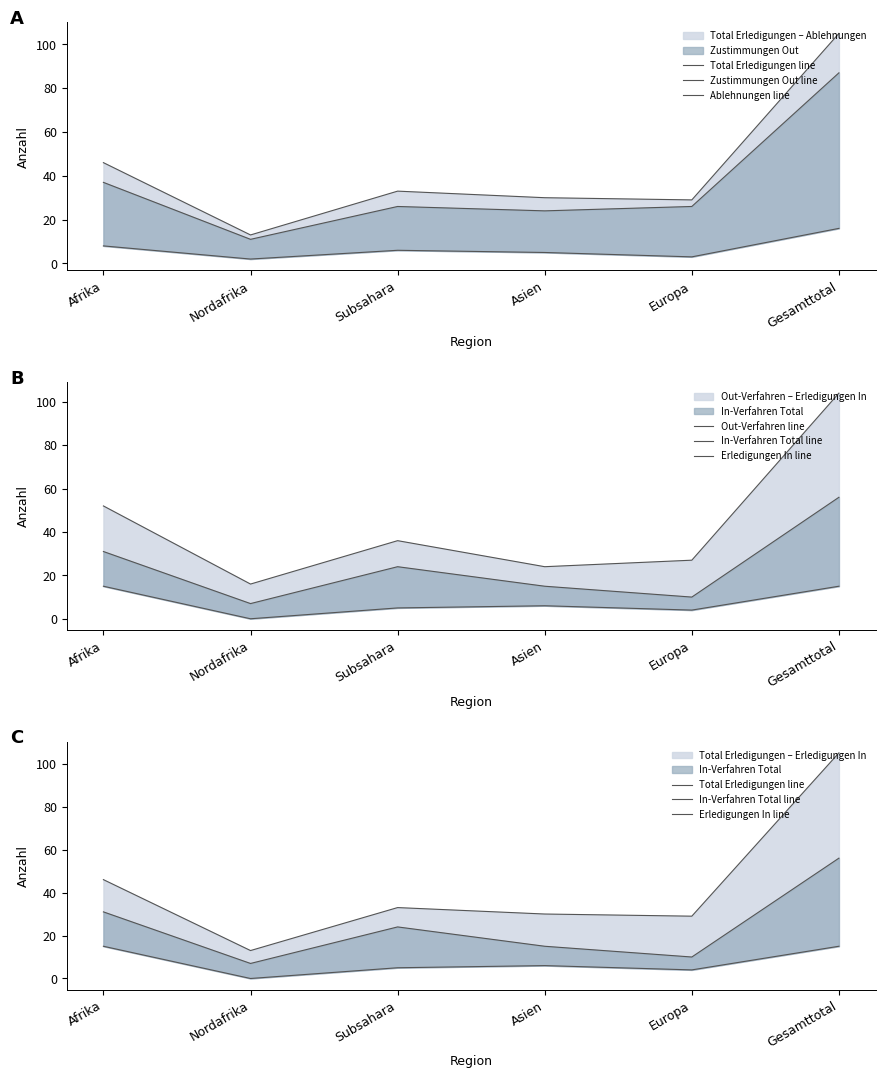

Rank the series by their maximum value, from highest to lowest.

Total Erledigungen line, Out-Verfahren line, Zustimmungen Out line, In-Verfahren Total line, Ablehnungen line, Erledigungen In line